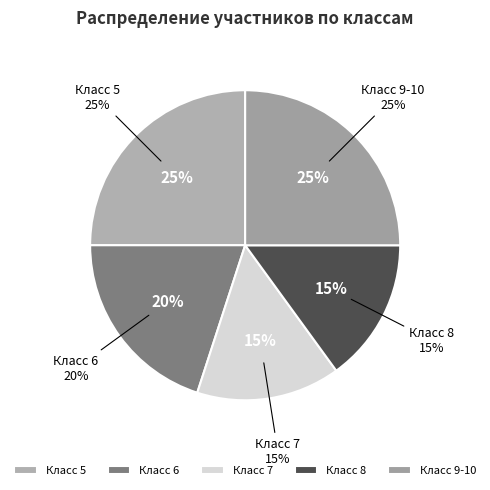

Rank the categories by value from lowest to highest.

7, 8, 6, 5, 9-10